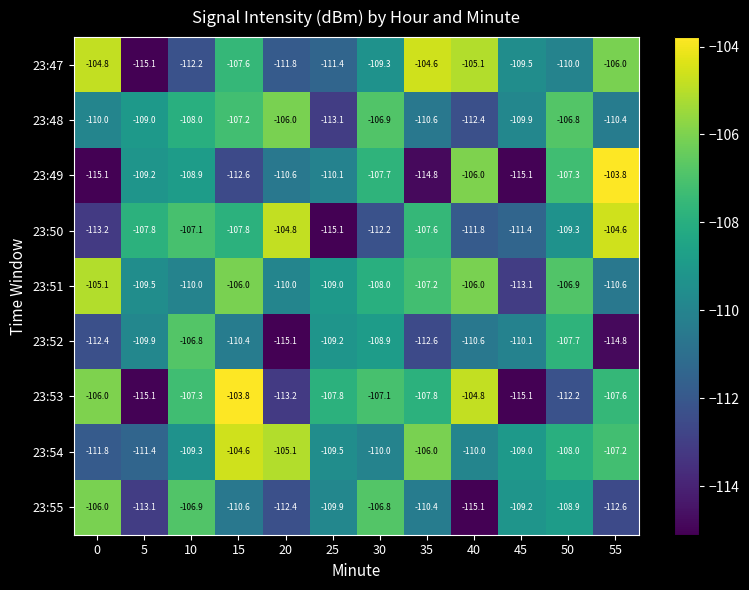

True or false: 23:55 has a value of -159.5 at 10.

False